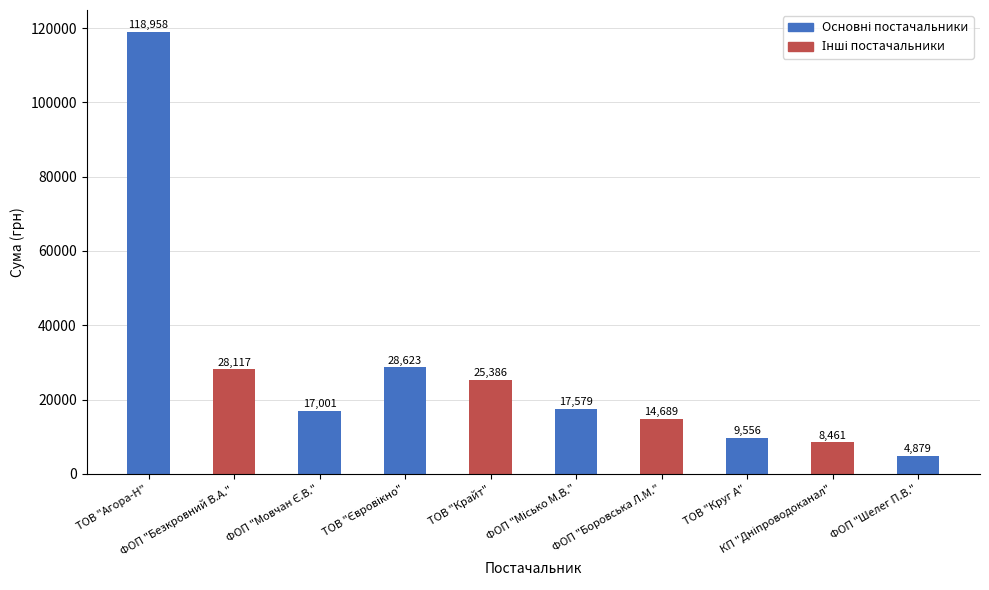

What is the value of the 6th bar from the left?

17579.0